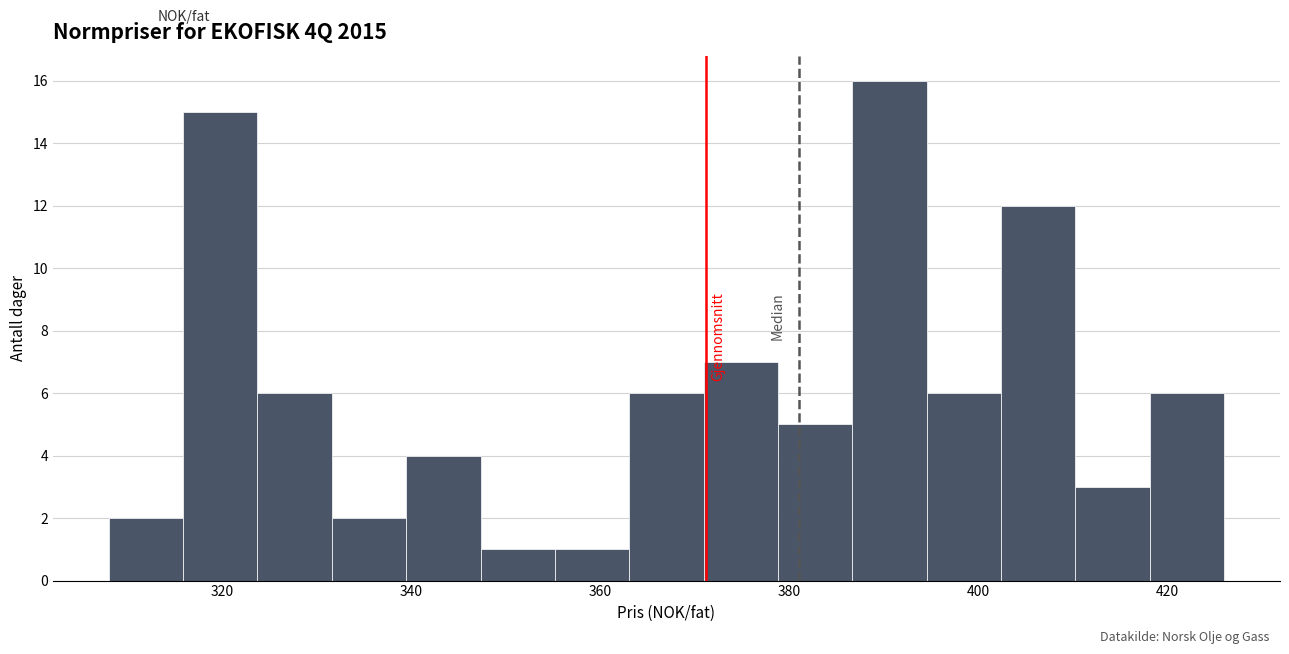

Around what value on the x-axis is the tallest bar? Give the approximate position of its centre, as read against the axis.

390